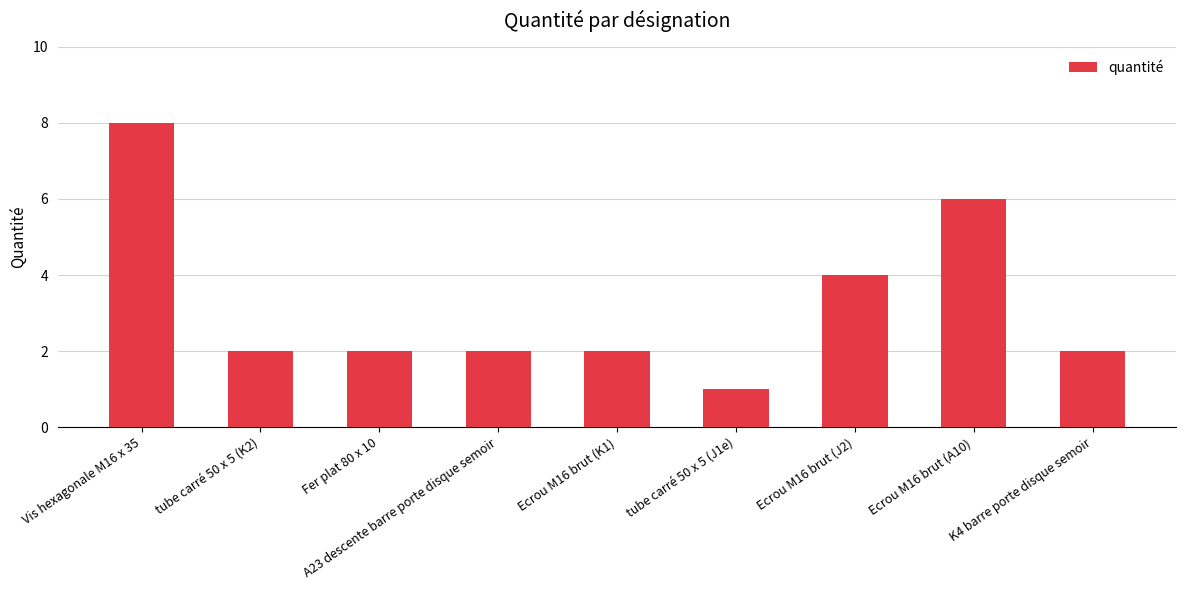

At which label does the data first exceed 2?

Vis hexagonale M16 x 35